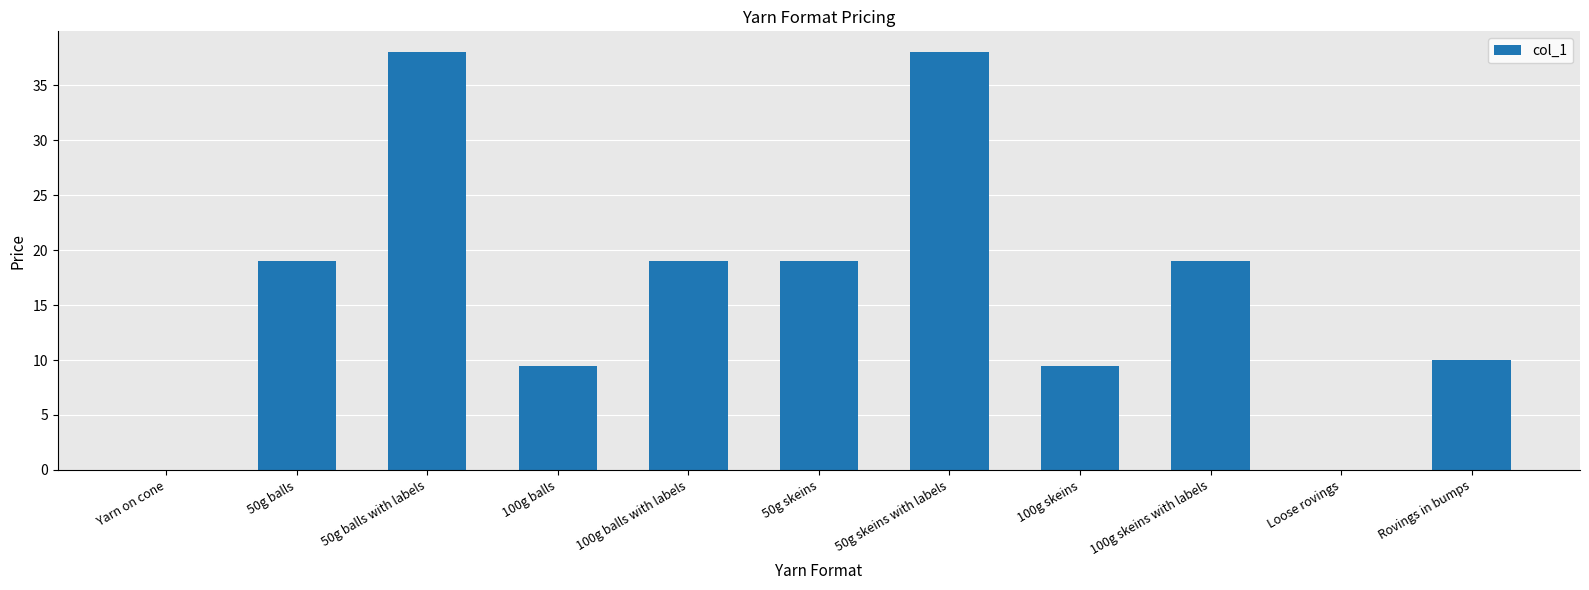

What is the sum of the values at 100g balls with labels and 50g balls with labels?

57.0